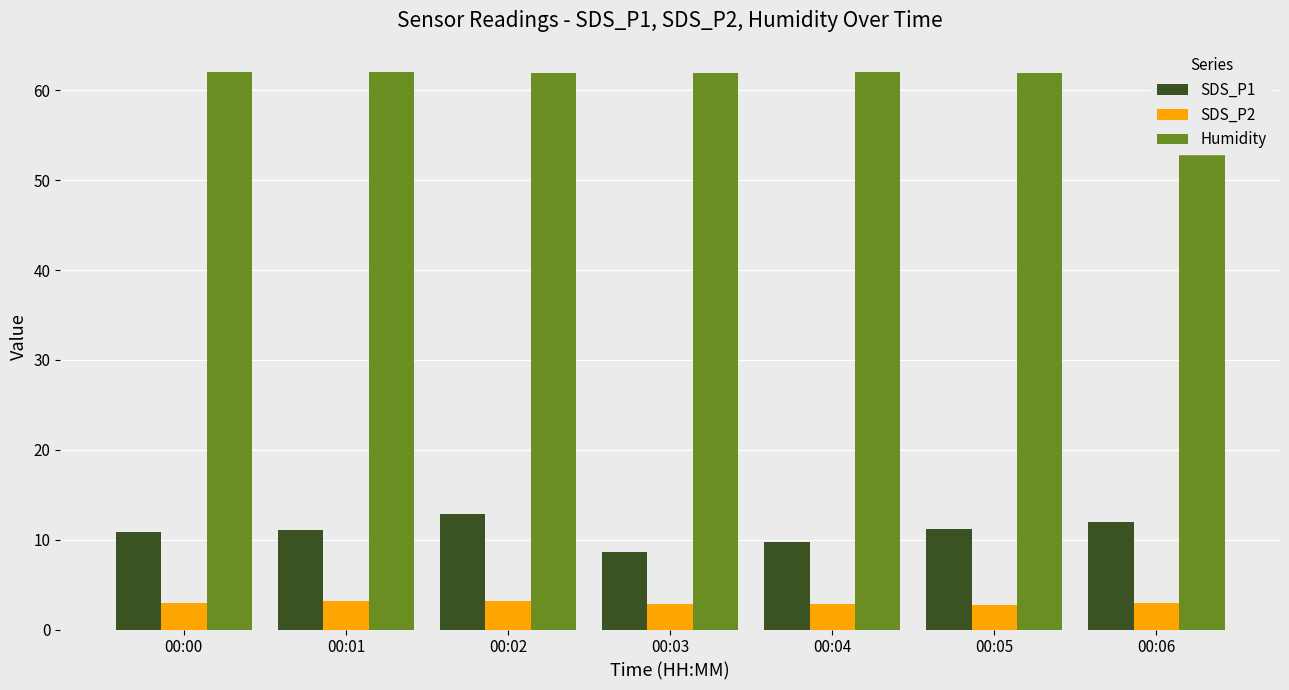

At which label does Humidity first exceed 62?

00:00